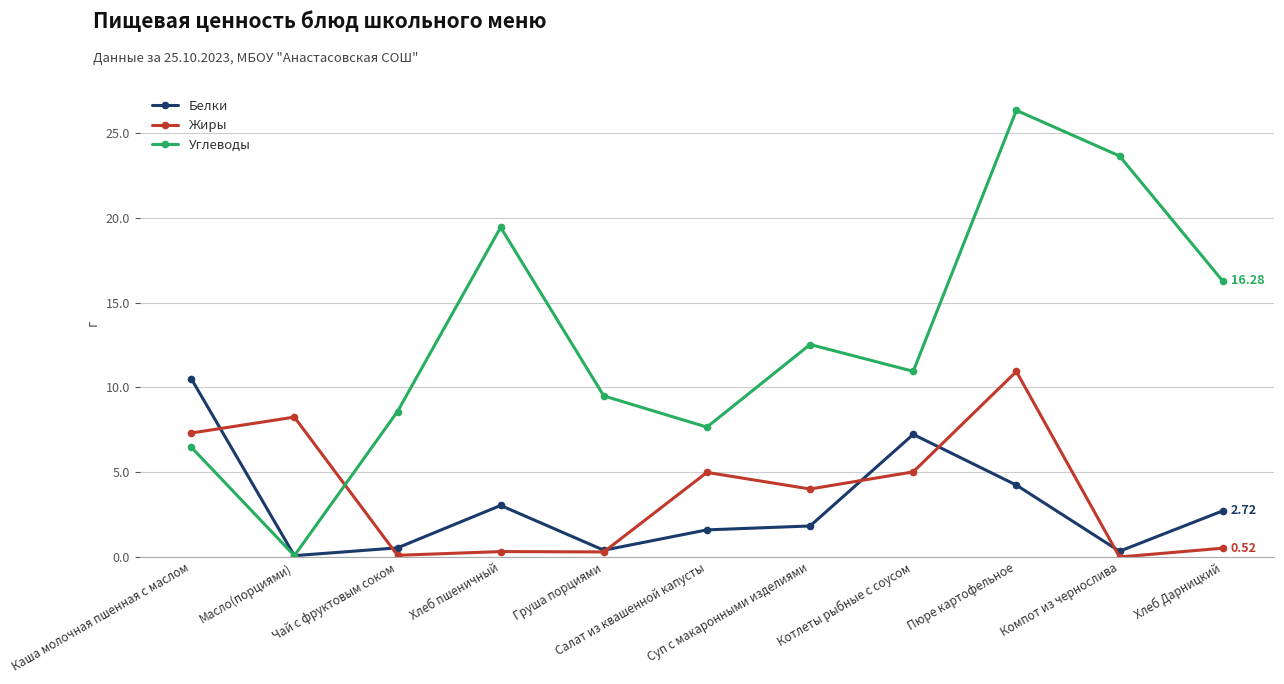

Where does the Белки series first go above 1?

Каша молочная пшенная с маслом